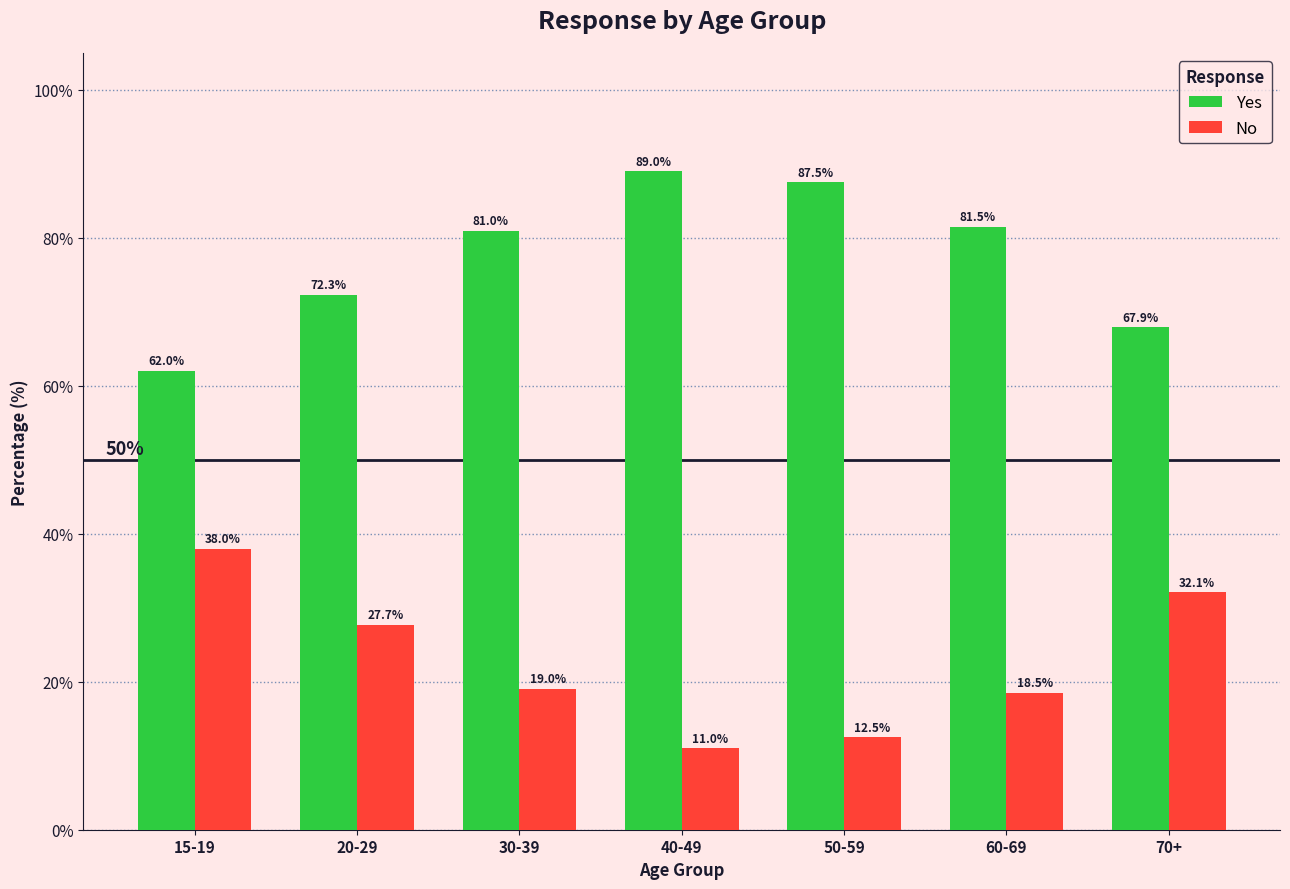

The value of Yes at 30-39 is 81.0. True or false?

True